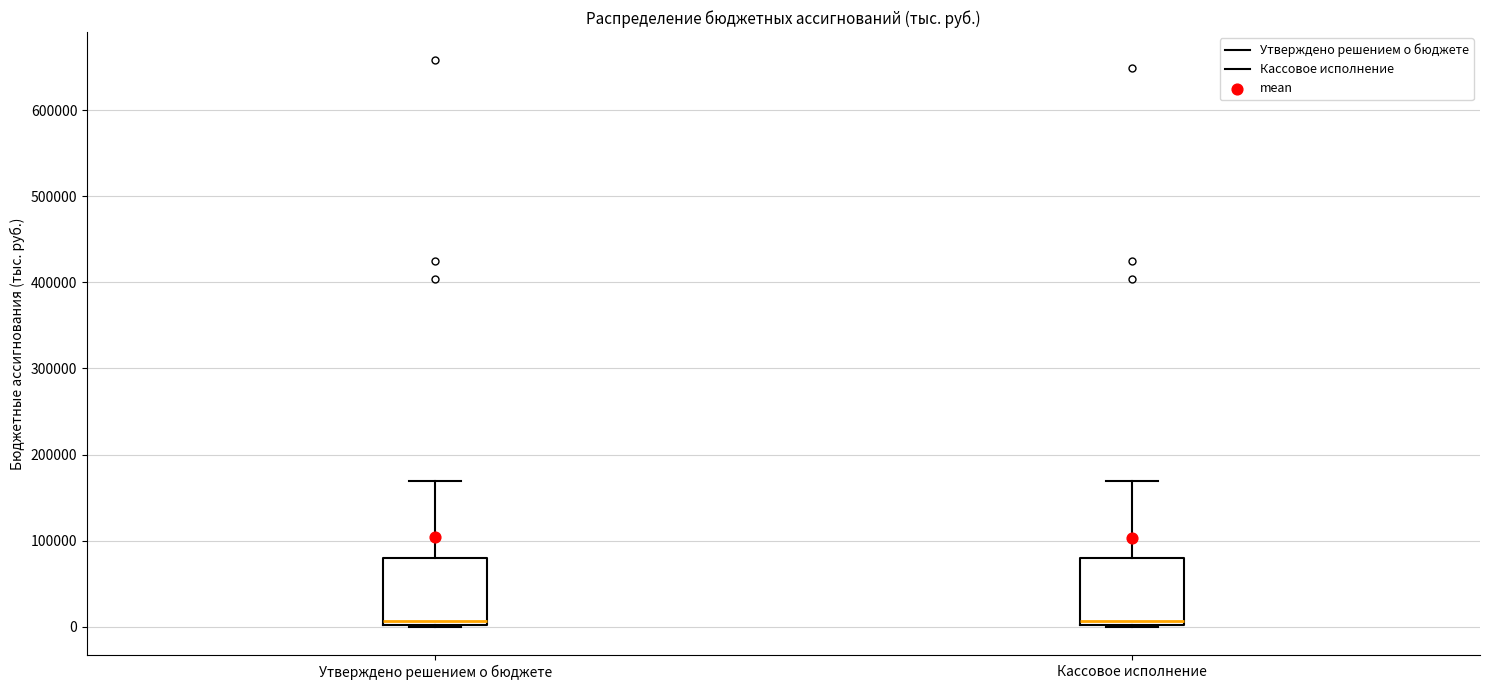

Reading left to right, read every box against the y-axis: the position of its median line, the range the box covers, and the ends of its whiskers. The values are not printed on the chart, so give them approximately, as read against the axis.

Утверждено решением о бюджете: median 10000, box 0 to 80000, whiskers 0 to 170000
Кассовое исполнение: median 10000, box 0 to 80000, whiskers 0 to 170000